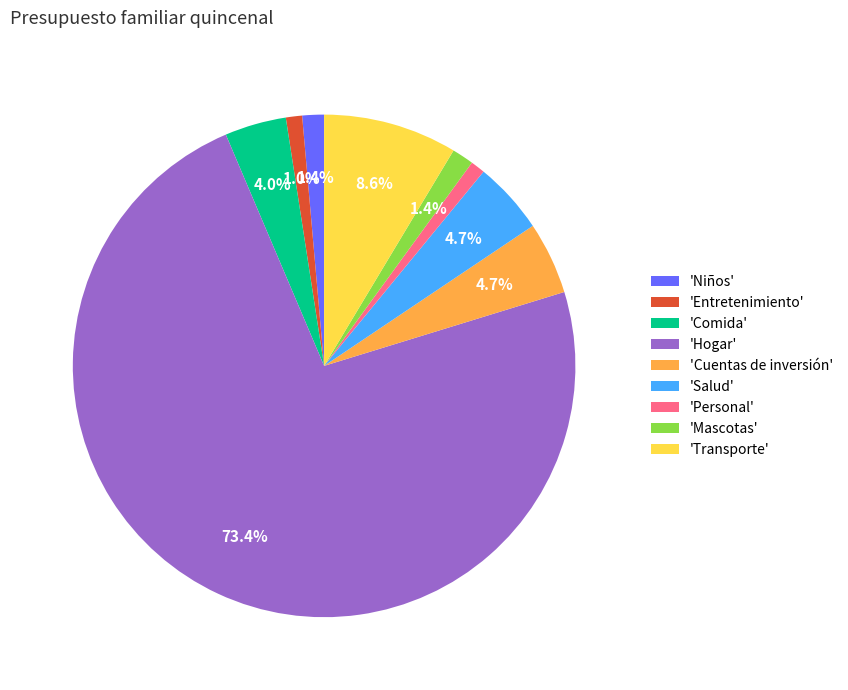

What is the largest slice in the pie chart?

'Hogar'